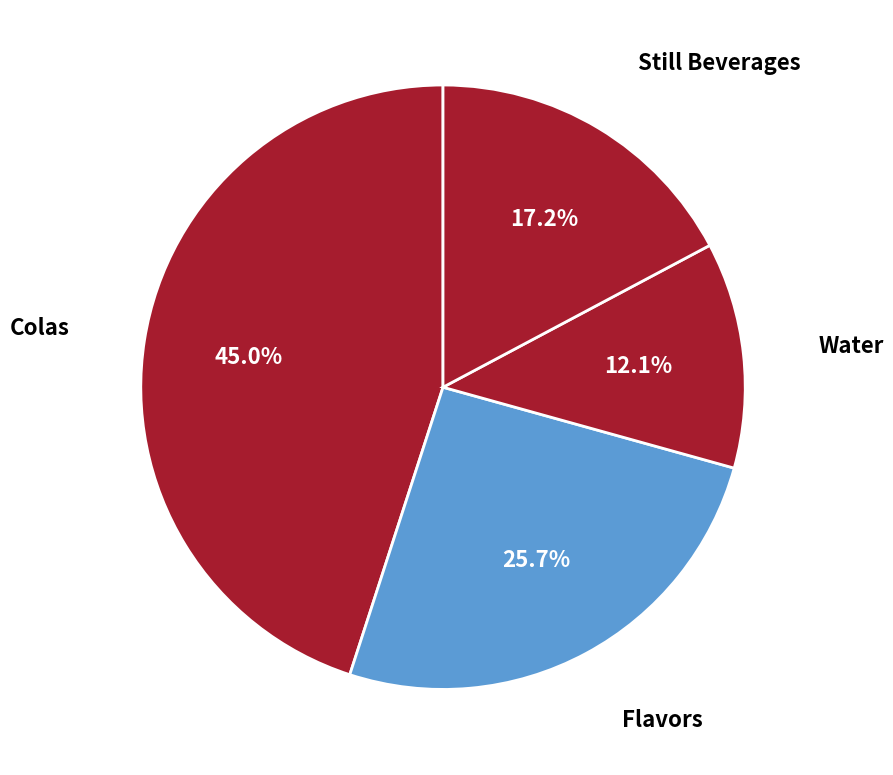

Between Colas and Still Beverages, which is larger?

Colas